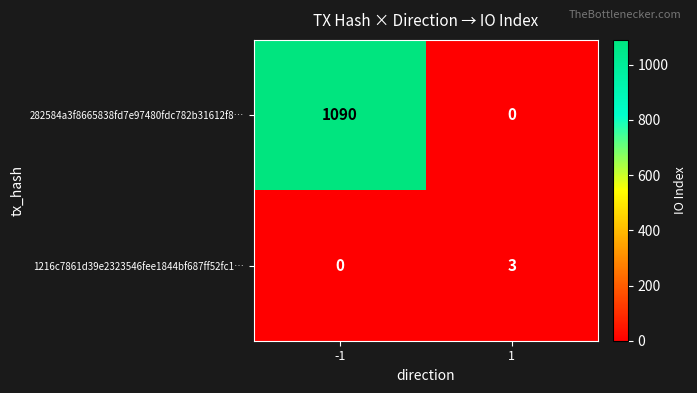

At -1, list the series in order from largest to smallest.

282584a3f8665838fd7e97480fdc782b31612f8…, 1216c7861d39e2323546fee1844bf687ff52fc1…